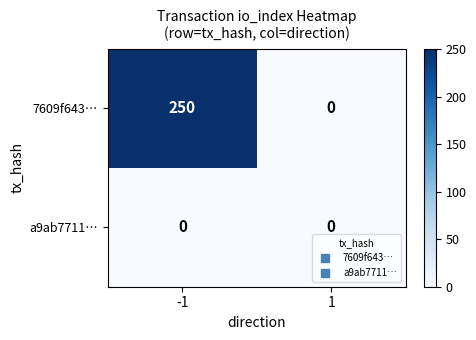

Reading right to left, what are all the values shown in this chart?

7609f643…: 1=0	-1=250
a9ab7711…: 1=0	-1=0